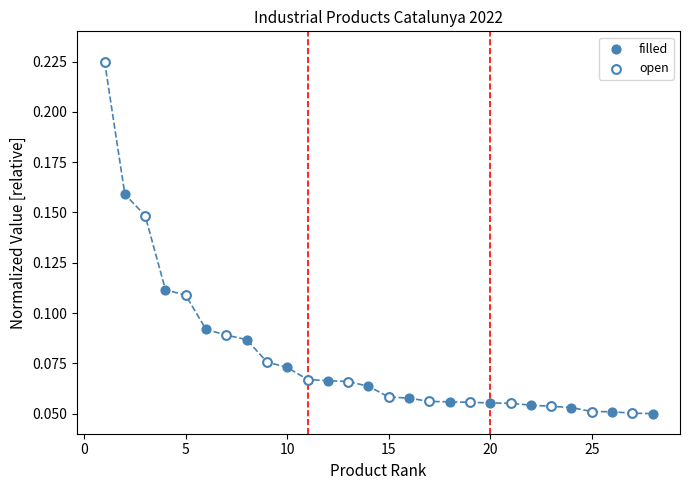

Which series has the widest spread of Y values?

open